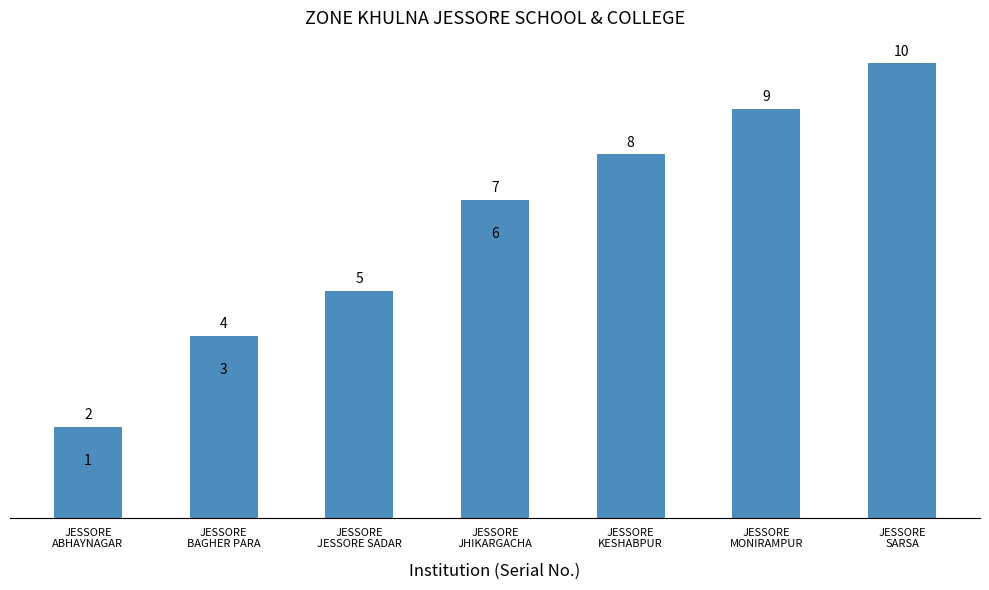

The value at JESSORE
MONIRAMPUR is 9. True or false?

False